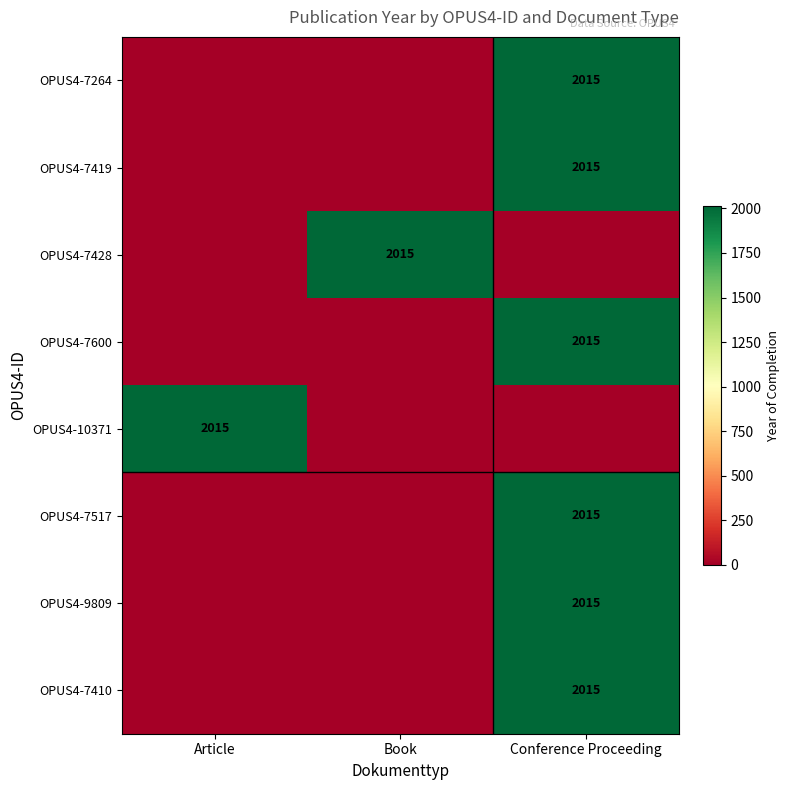

Is it true that OPUS4-7419 equals 2015 at Conference Proceeding?

True